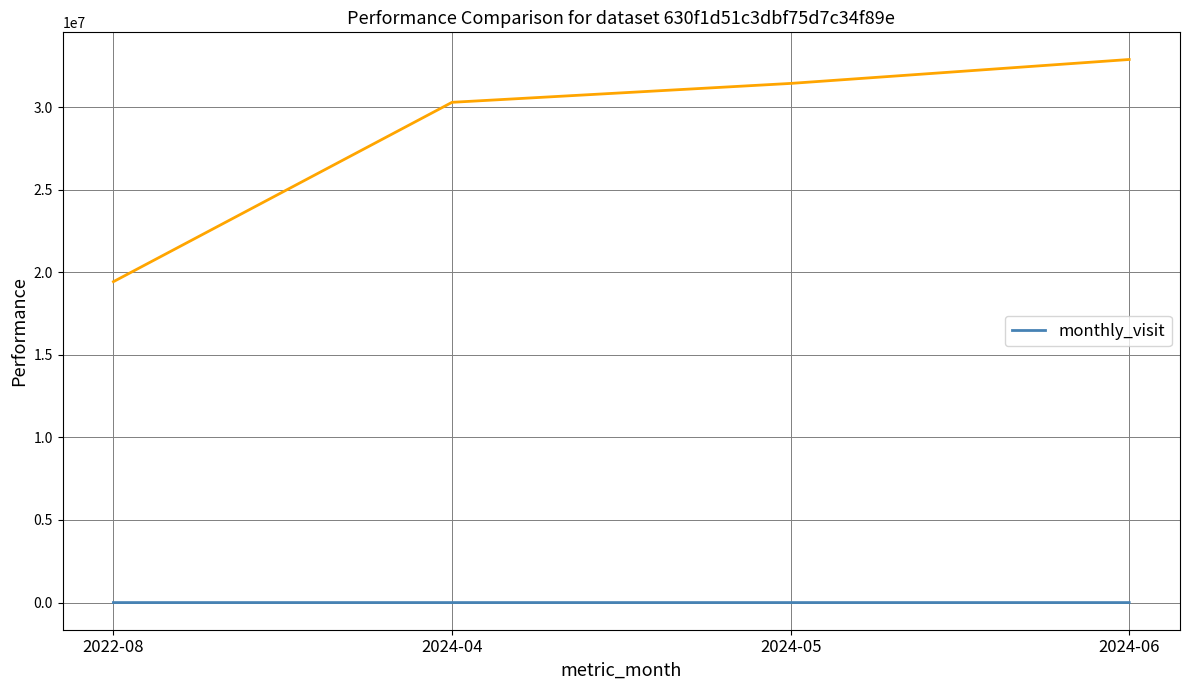

What is the label of the 2nd point from the left?

2024-04